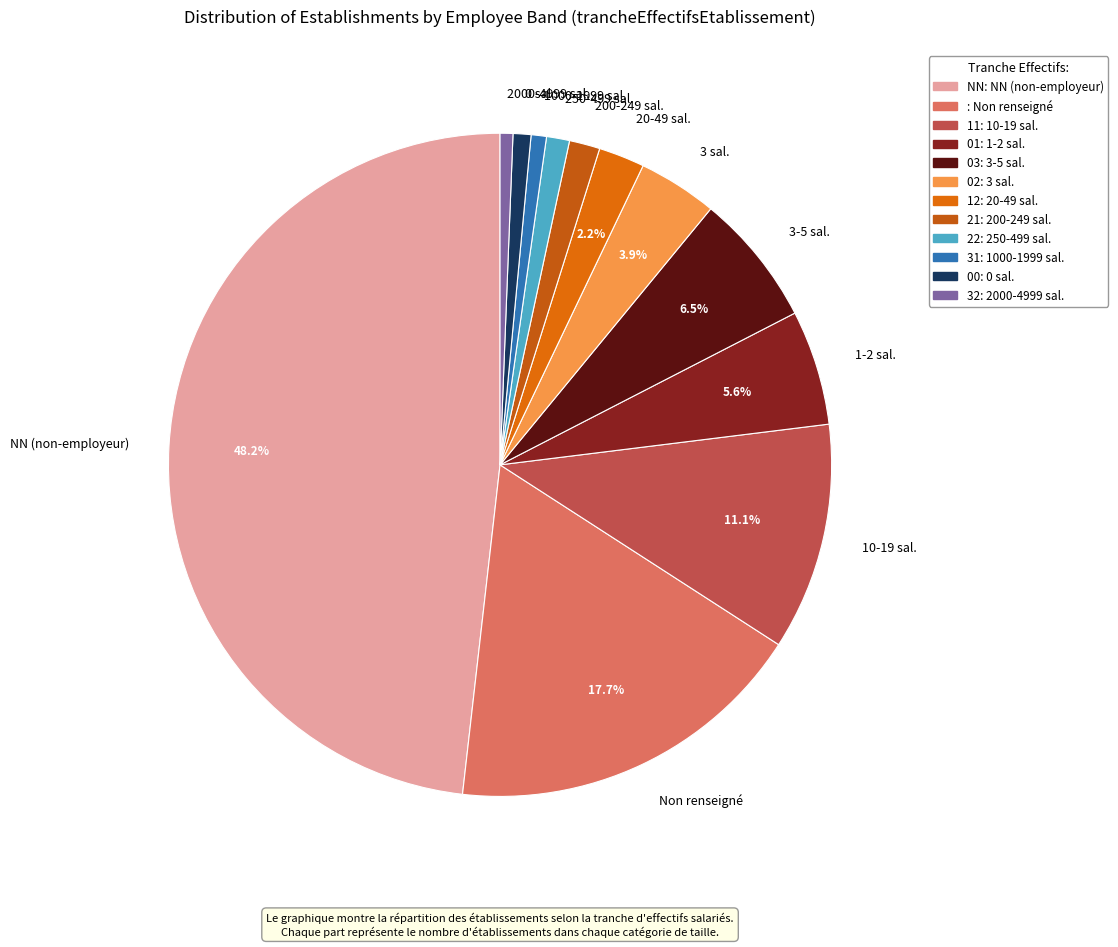

Is there a majority slice in this chart?

No